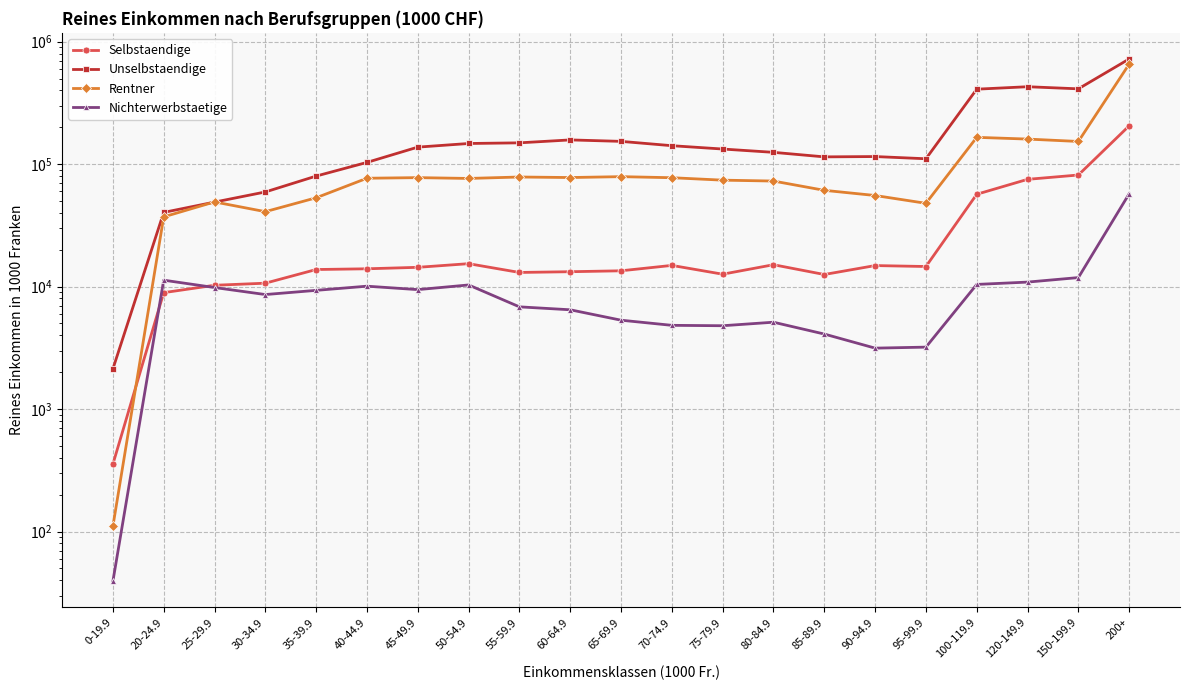

What is the minimum value for Selbstaendige?

354.5